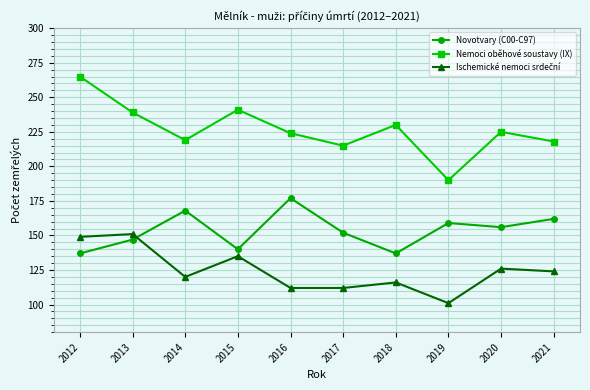

What is the lowest value of the Novotvary (C00-C97) series?

137